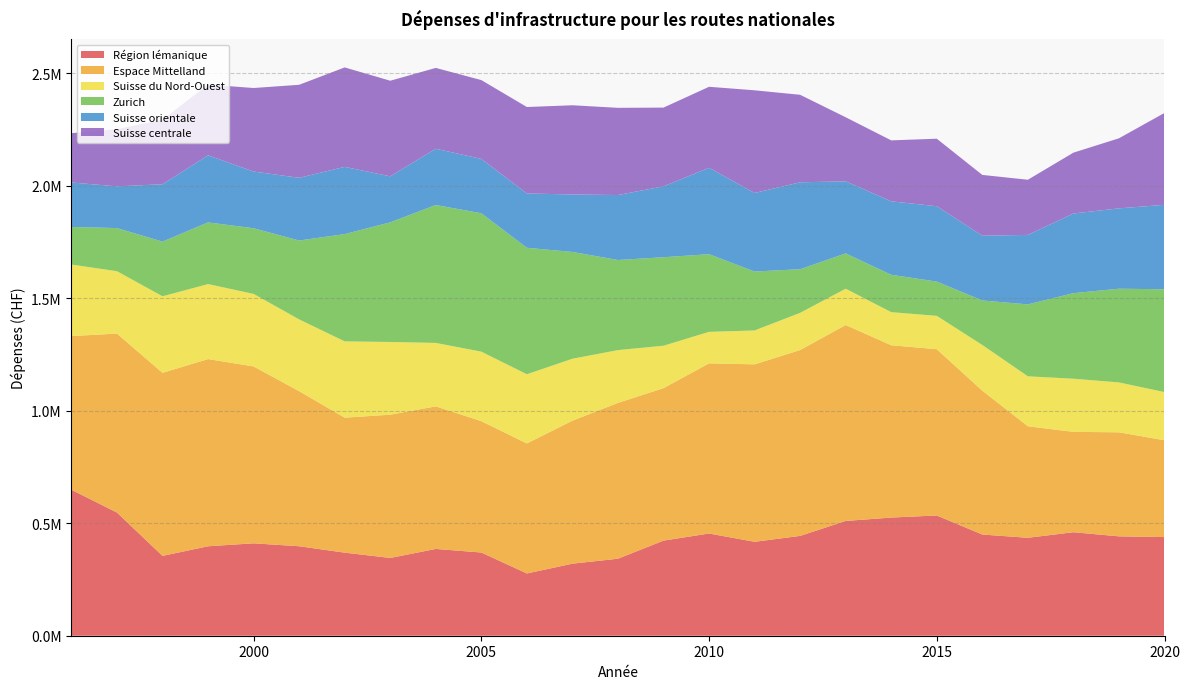

Reading left to right, list all the values displayed in this chart.

Région lémanique: 648880	547611	354974	397719	410796	397809	369320	345770	385772	369917	276811	320317	342352	422879	454469	417576	443818	510299	525281	534599	449844	435398	460150	441778	438547
Espace Mittelland: 683284	795535	813660	832225	786386	689326	600074	636834	633877	583931	577991	635723	692827	677734	756515	788885	826289	871029	766051	739147	639567	495806	446139	462527	430459
Suisse du Nord-Ouest: 318112	277456	340468	333440	322488	319303	339255	323408	282120	309086	307707	275475	234667	188738	139955	150716	165440	161513	147324	148352	203224	222116	236321	221835	214223
Zurich: 166935	191709	242945	274191	291867	350507	476908	531848	613179	615305	562241	474681	400556	393379	345288	261975	193880	156915	166051	152307	197864	319678	380382	416641	457080
Suisse orientale: 197917	185484	255185	298116	252204	278846	298877	204585	250053	241615	241354	255546	288838	315199	384090	349228	386409	320507	326594	335081	287900	308957	354173	357196	375471
Suisse centrale: 219091	254575	287153	314572	371325	413605	442182	424980	359402	350410	384472	396582	387706	349997	360175	456449	389034	284734	270952	300167	270270	245264	270454	311528	408425